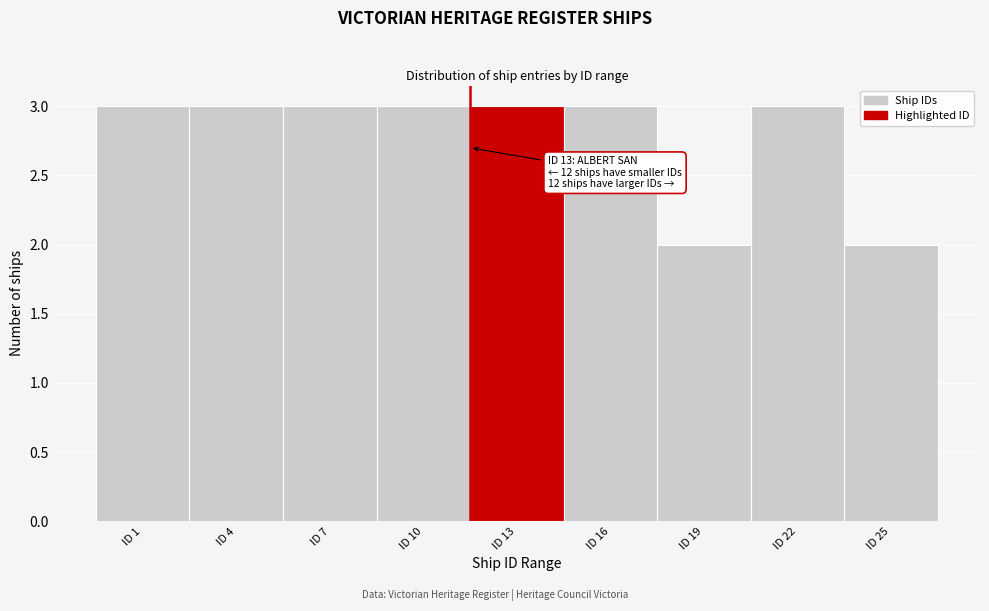

Reading left to right, transcribe all the data shown in this chart.

ID 1=3	ID 4=3	ID 7=3	ID 10=3	ID 13=3	ID 16=3	ID 19=2	ID 22=3	ID 25=2